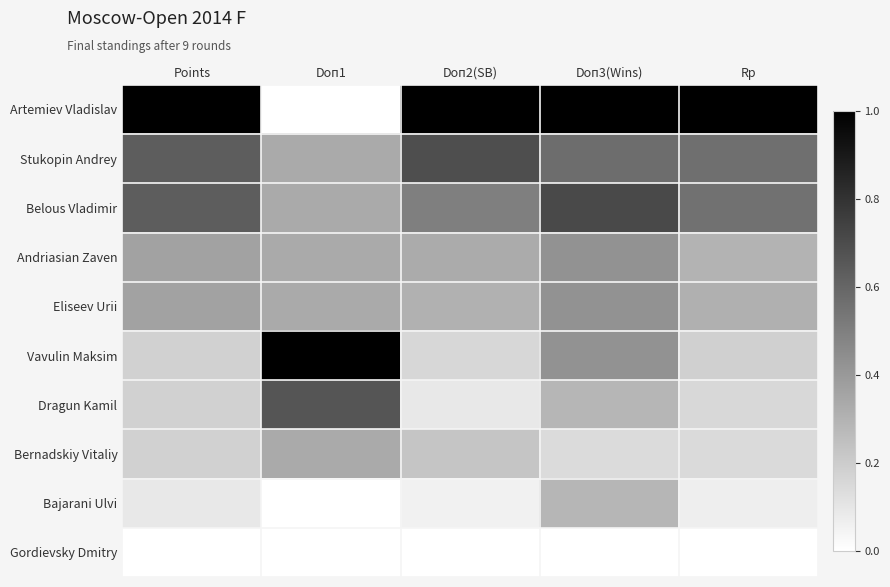

Rank the series by their maximum value, from highest to lowest.

Artemiev Vladislav, Vavulin Maksim, Belous Vladimir, Stukopin Andrey, Dragun Kamil, Andriasian Zaven, Eliseev Urii, Bernadskiy Vitaliy, Bajarani Ulvi, Gordievsky Dmitry